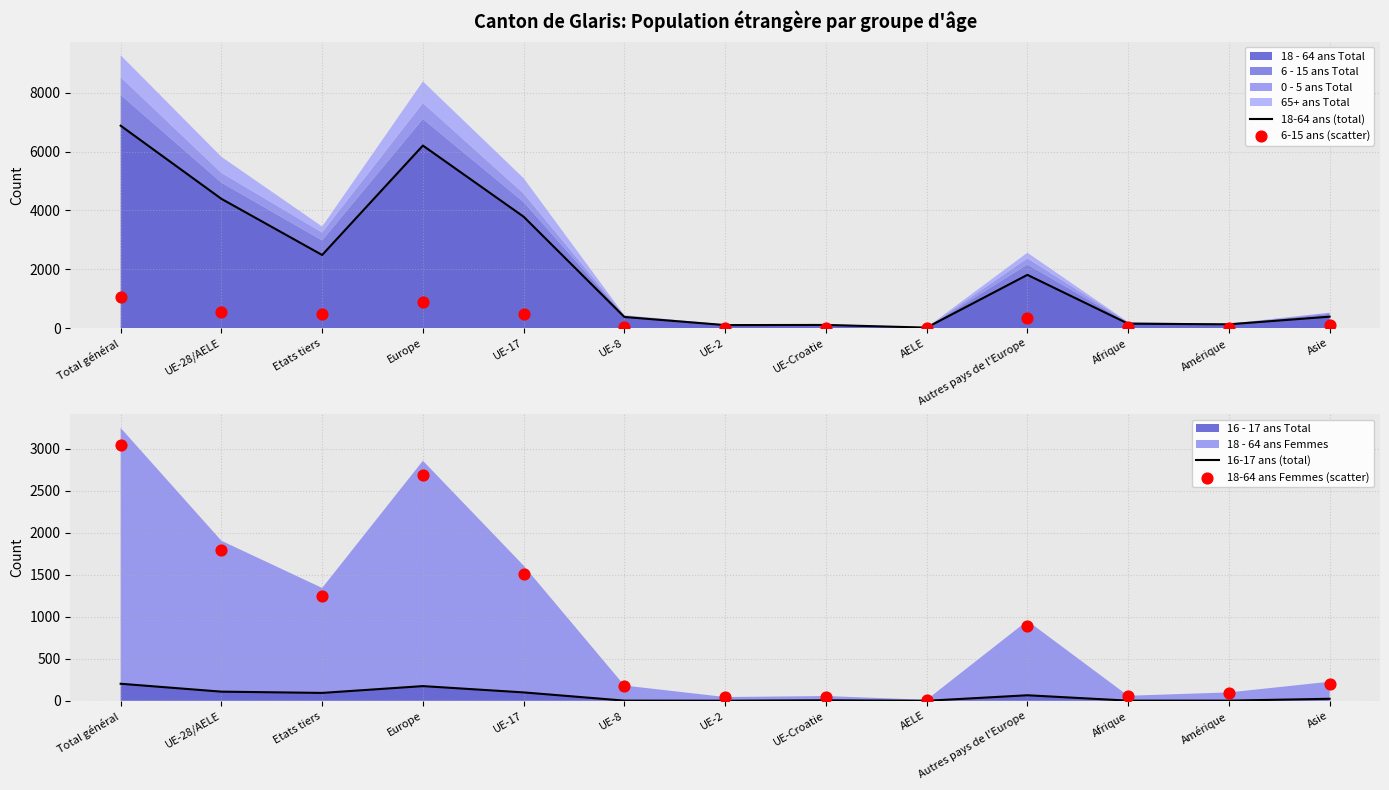

Which series reaches the maximum Y coordinate?

18-64 ans (total)